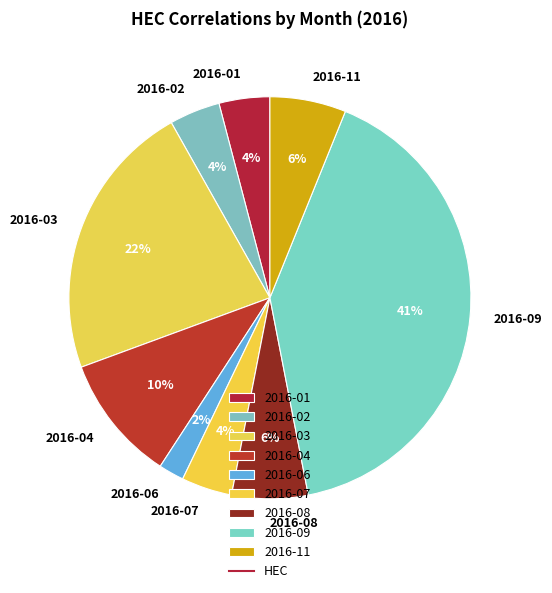

Count the number of slices in the pie.

9